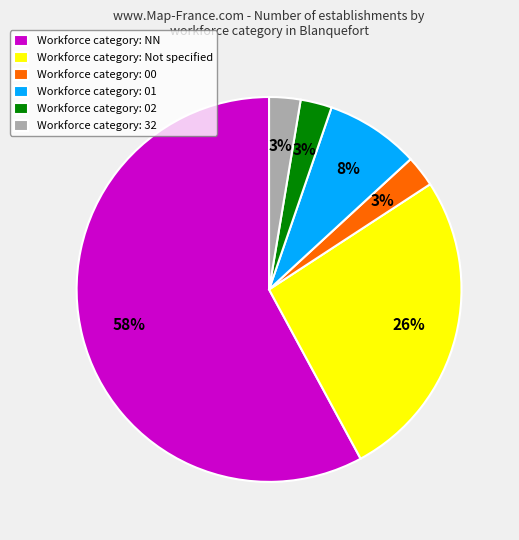

Is there a majority slice in this chart?

Yes